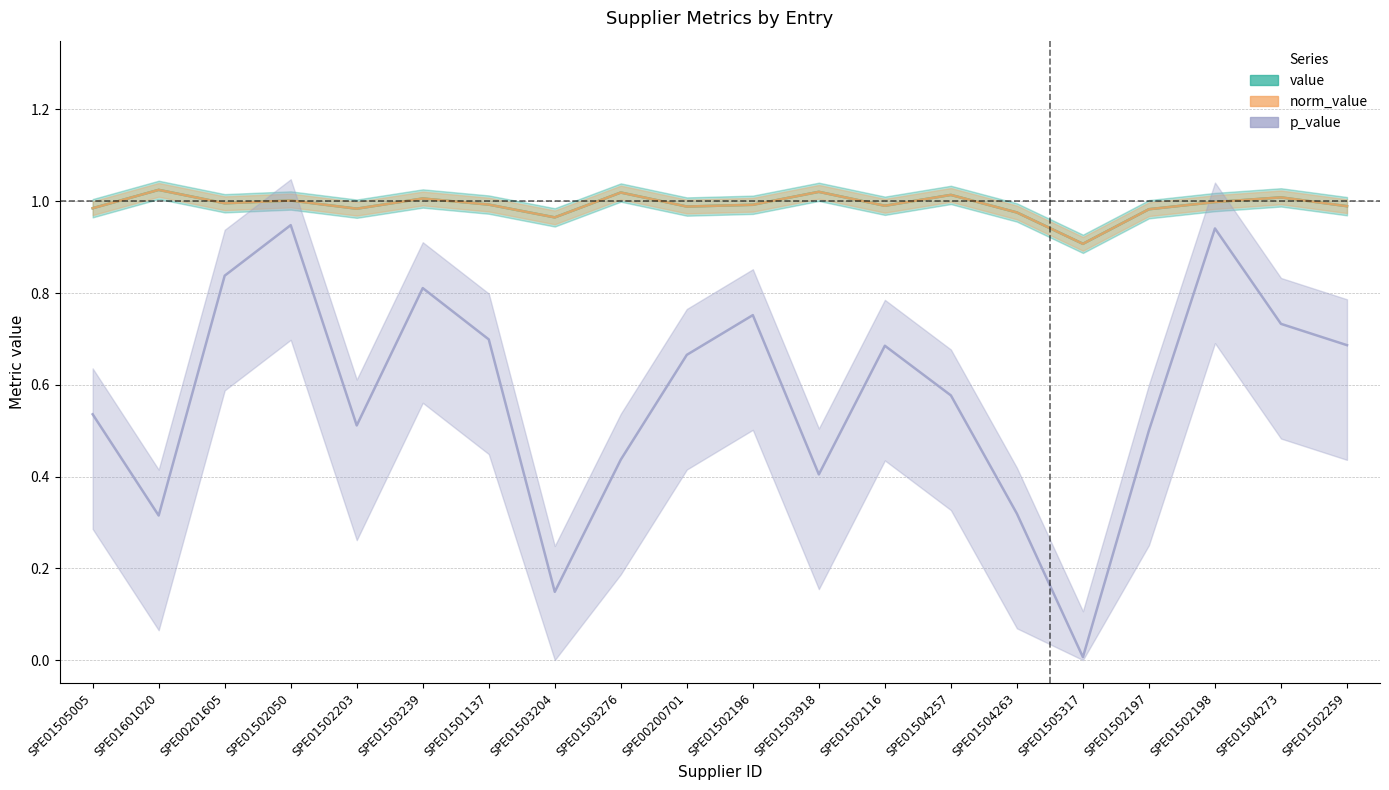

What is the average value of the norm_value series?

1.0